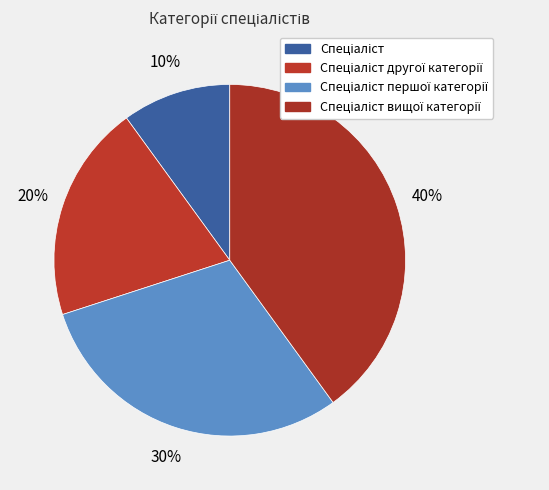

To the nearest percent, what is the combined percentage of Спеціаліст вищої категорії and Спеціаліст першої категорії?

70%